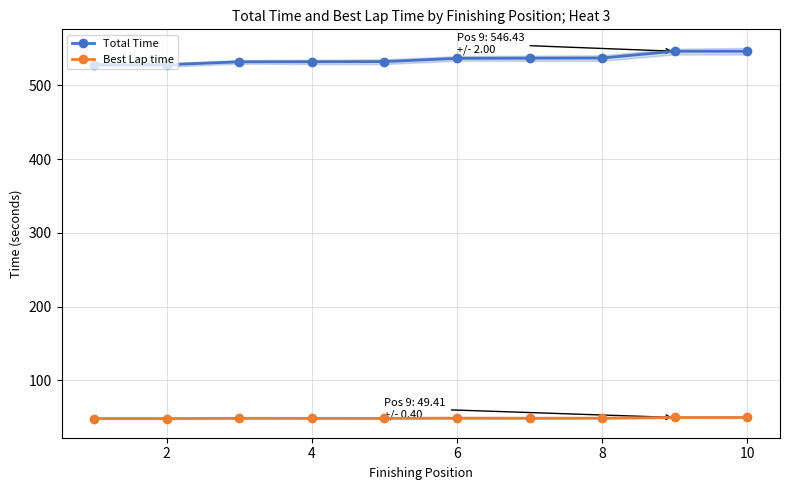

The value of Total Time at 2 is 528.2. True or false?

True